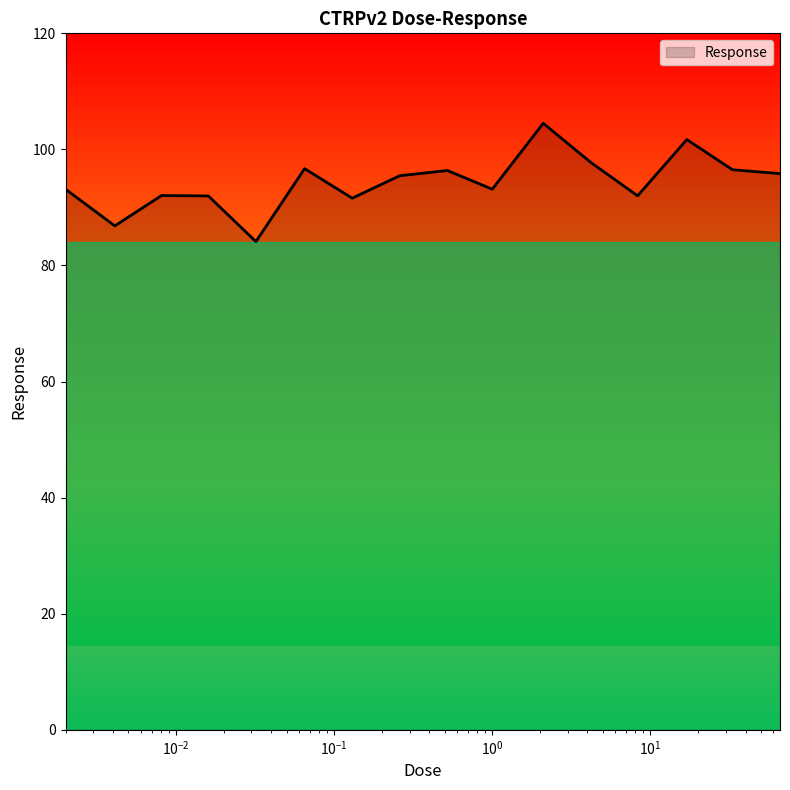

How many lines are shown in the chart?

1